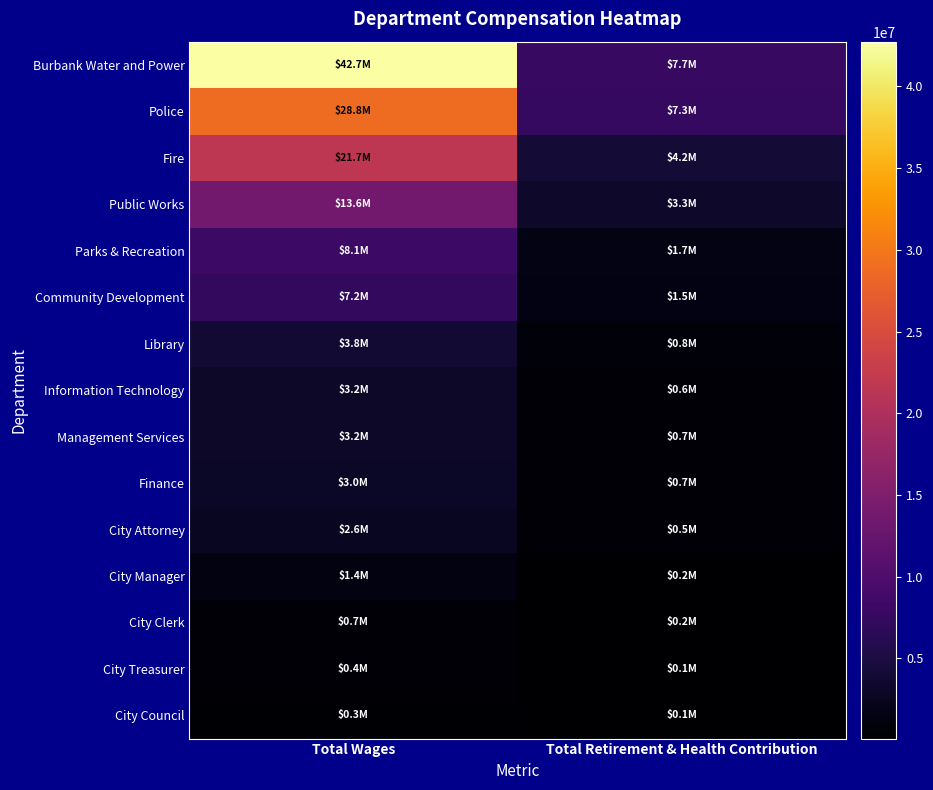

Reading right to left, transcribe all the data shown in this chart.

Burbank Water and Power: Total Retirement & Health Contribution=7705962	Total Wages=42737859
Police: Total Retirement & Health Contribution=7314983	Total Wages=28770897
Fire: Total Retirement & Health Contribution=4185301	Total Wages=21700329
Public Works: Total Retirement & Health Contribution=3334465	Total Wages=13614875
Parks & Recreation: Total Retirement & Health Contribution=1682849	Total Wages=8124878
Community Development: Total Retirement & Health Contribution=1539652	Total Wages=7206629
Library: Total Retirement & Health Contribution=841925	Total Wages=3825360
Information Technology: Total Retirement & Health Contribution=644935	Total Wages=3223174
Management Services: Total Retirement & Health Contribution=684138	Total Wages=3211193
Finance: Total Retirement & Health Contribution=654028	Total Wages=3046571
City Attorney: Total Retirement & Health Contribution=452117	Total Wages=2591750
City Manager: Total Retirement & Health Contribution=192067	Total Wages=1377815
City Clerk: Total Retirement & Health Contribution=190091	Total Wages=746995
City Treasurer: Total Retirement & Health Contribution=86444	Total Wages=425111
City Council: Total Retirement & Health Contribution=94149	Total Wages=308289